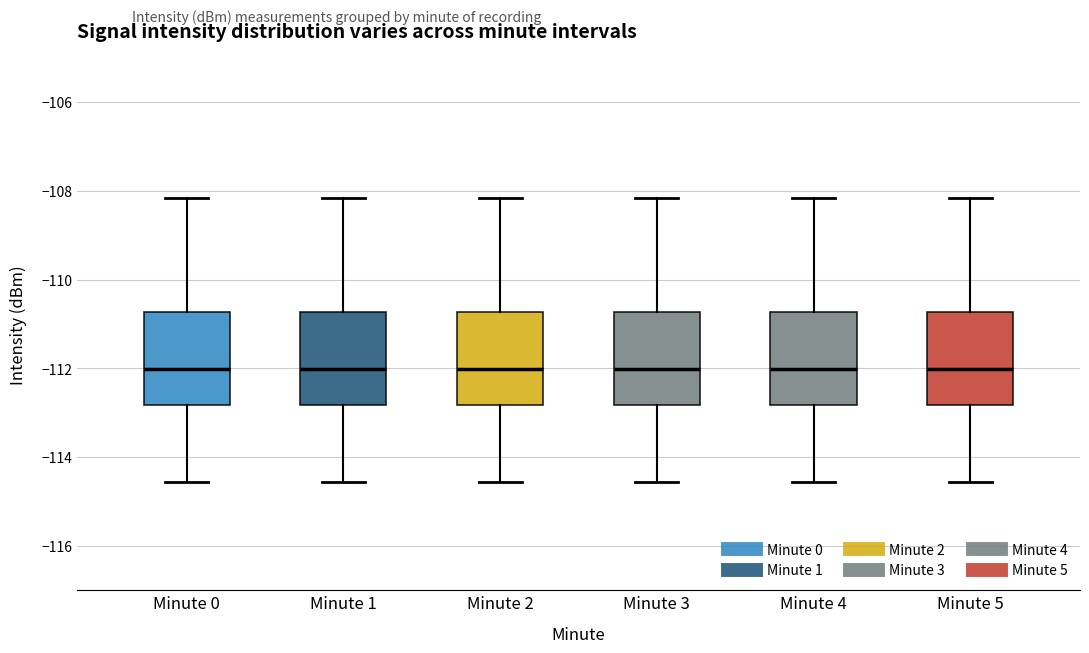

Where does the median line of the box for Minute 3 sit on the y-axis? The values are not printed on the chart, so give them approximately, as read against the axis.

-112.0